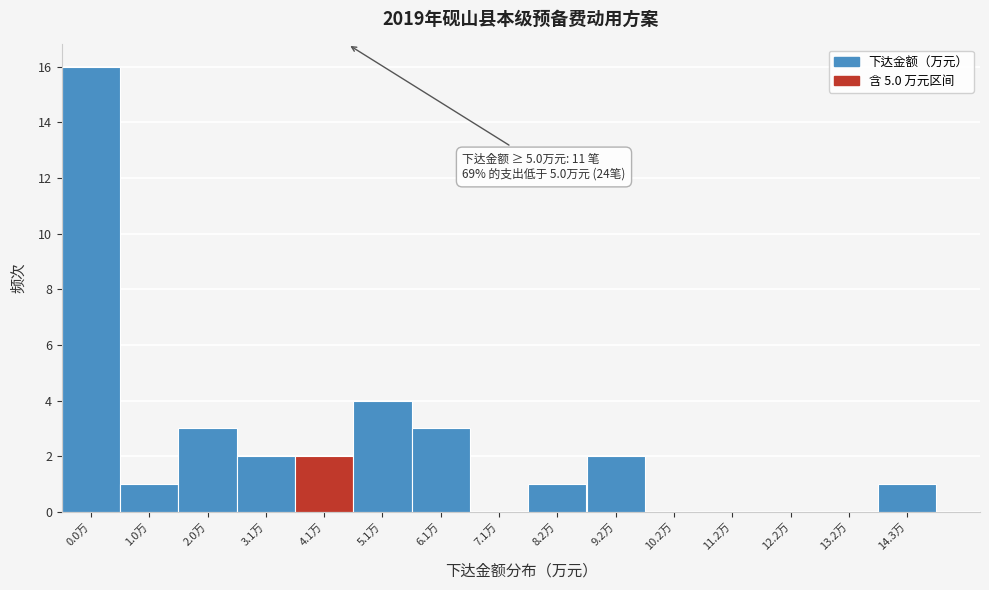

Reading right to left, extract all data points from this chart.

14.3万=1	13.2万=0	12.2万=0	11.2万=0	10.2万=0	9.2万=2	8.2万=1	7.1万=0	6.1万=3	5.1万=4	4.1万=2	3.1万=2	2.0万=3	1.0万=1	0.0万=16